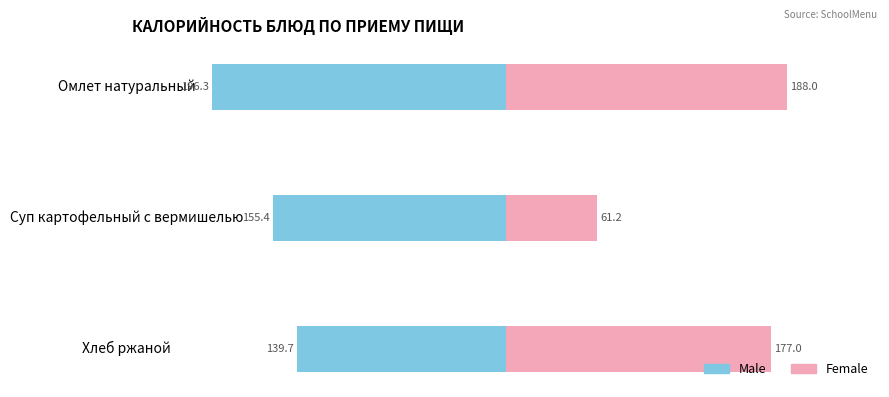

How many bars are there in total?

6